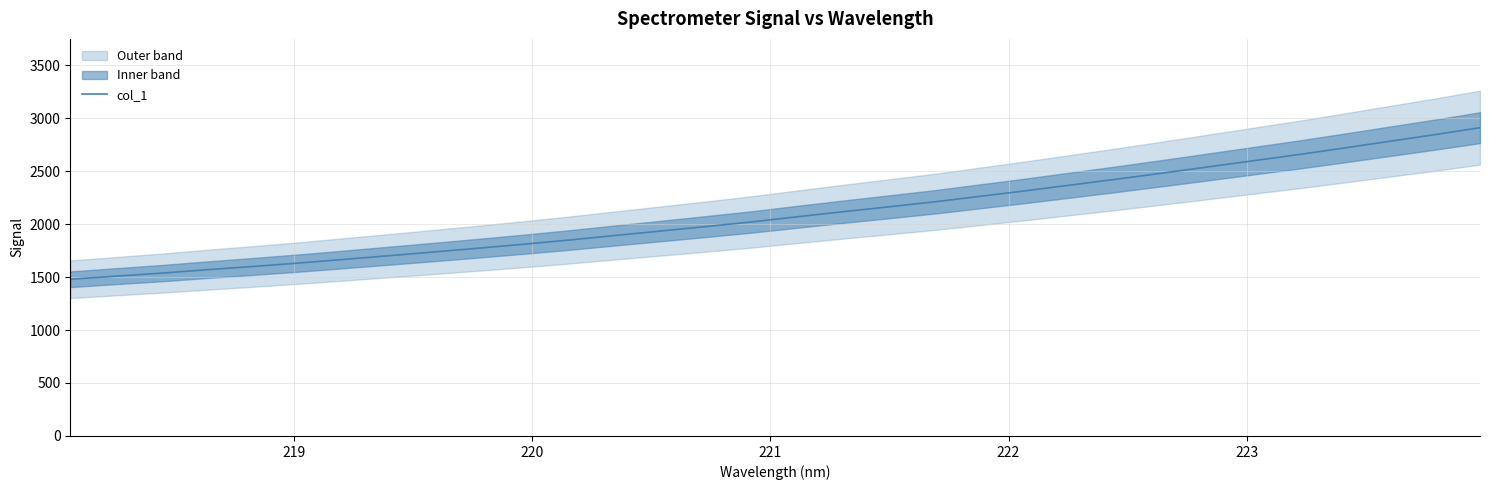

What is the greatest value displayed?

2909.8